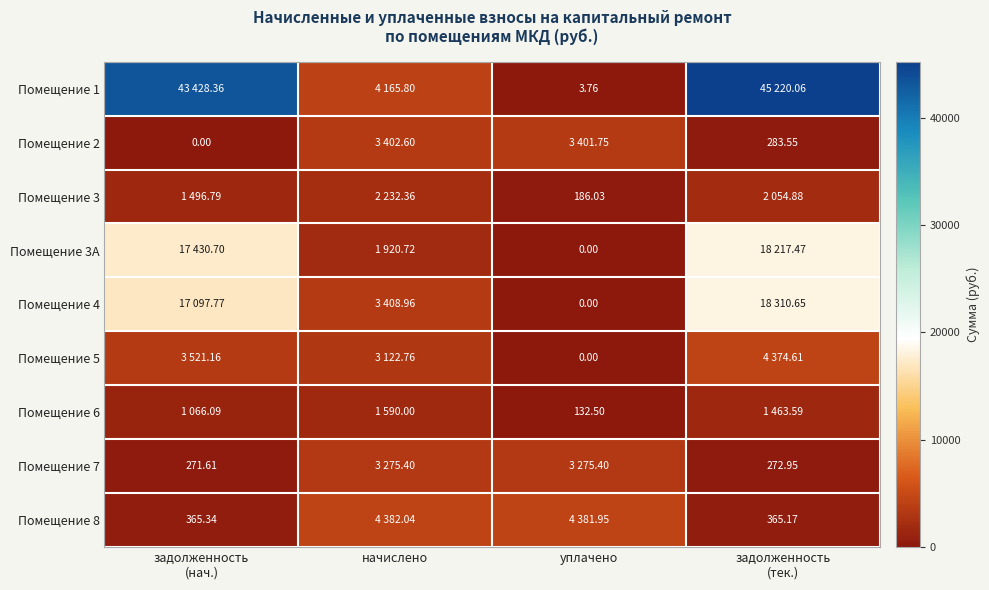

What is the difference between the Помещение 2 values at начислено and задолженность (нач.)?

3402.6